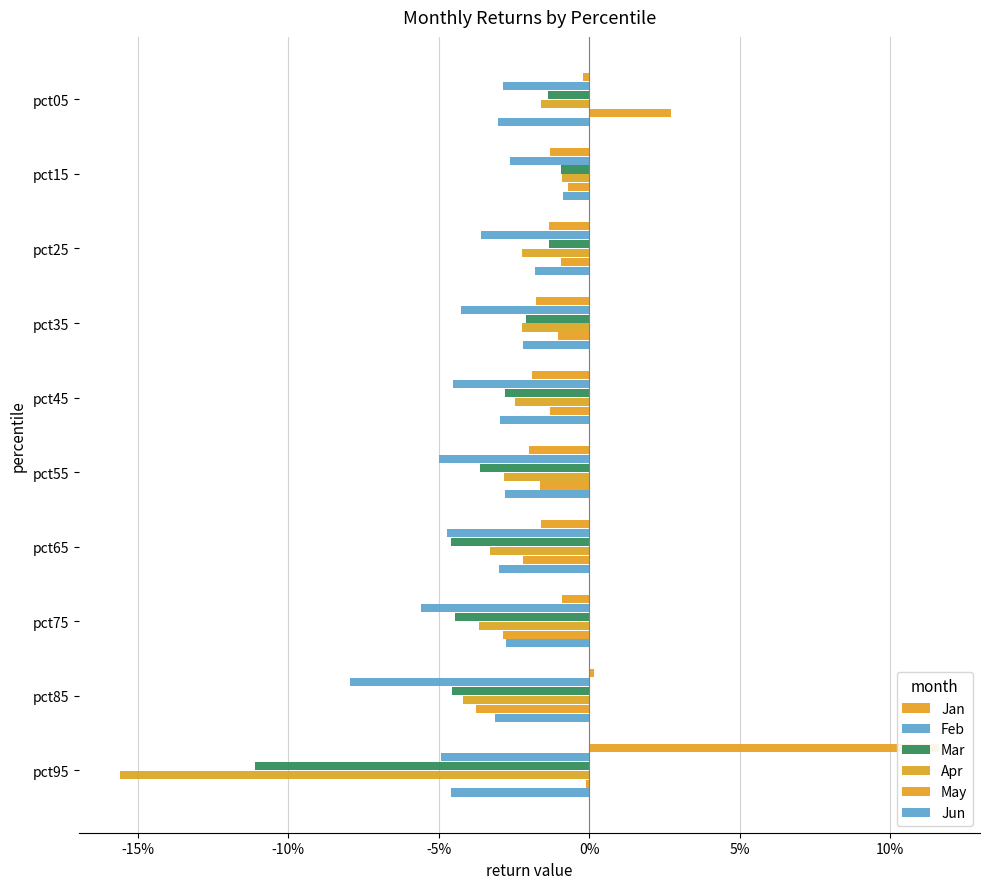

How many groups of bars are there?

10